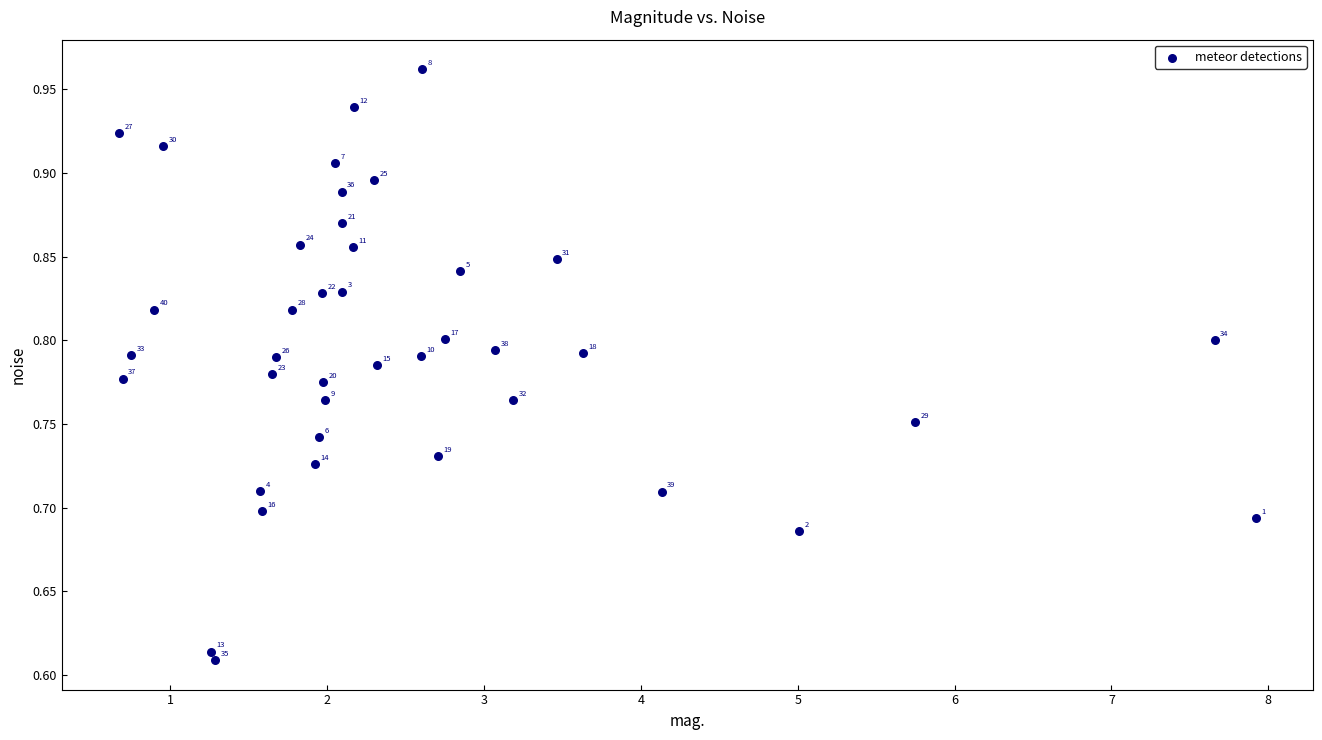

What is the range of X values (max minus min)?

7.3